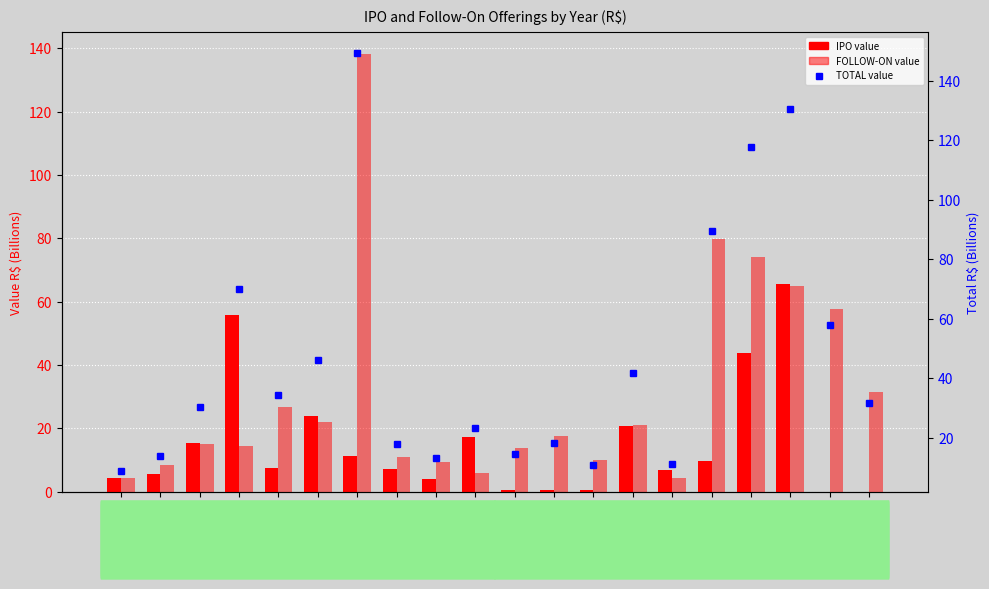

Reading left to right, extract all data points from this chart.

IPO: 4.5	5.4	15.4	55.6	7.5	23.8	11.2	7.2	3.9	17.3	0.4	0.6	0.7	20.8	6.8	9.8	43.9	65.7	0.0	0.0
FOLLOW-ON: 4.3	8.5	15.1	14.5	26.8	22.2	138.0	10.8	9.3	6.1	14.0	17.5	10.0	21.0	4.4	79.8	74.0	64.8	57.7	31.6
TOTAL: 8.8	13.9	30.4	70.1	34.3	46.0	149.2	18.0	13.2	23.4	14.4	18.1	10.6	41.8	11.3	89.6	117.9	130.5	57.7	31.6